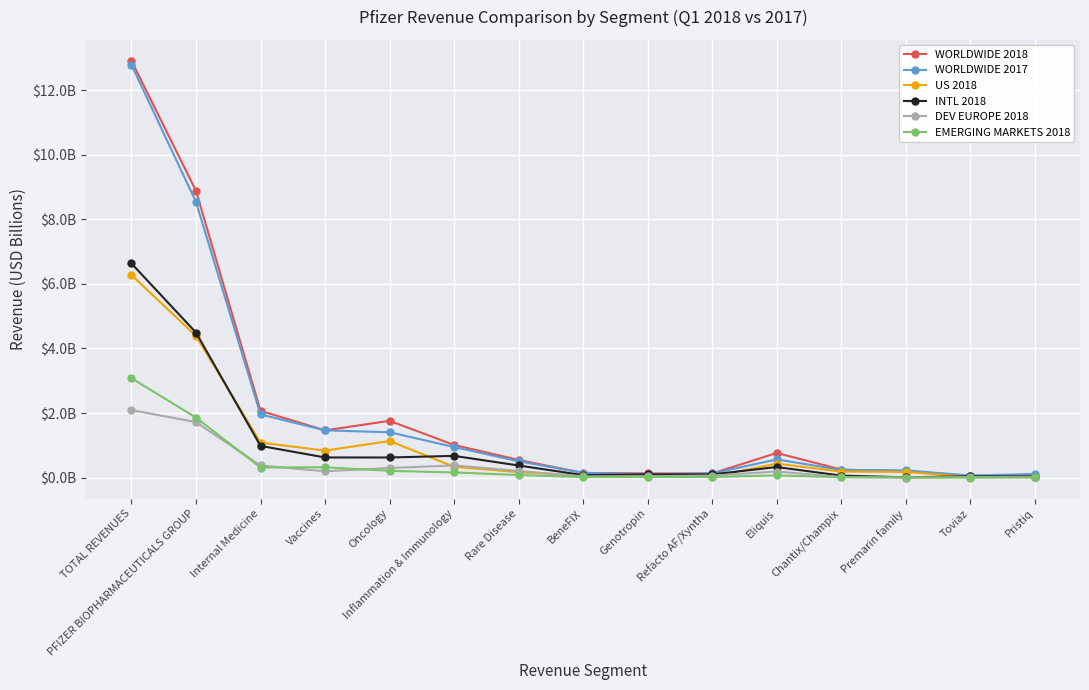

Which label corresponds to the largest value in the chart?

TOTAL REVENUES